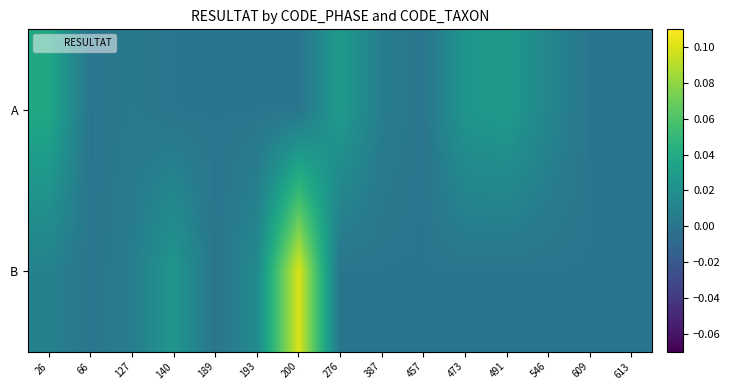

At which category is the sum across all series the highest?

200